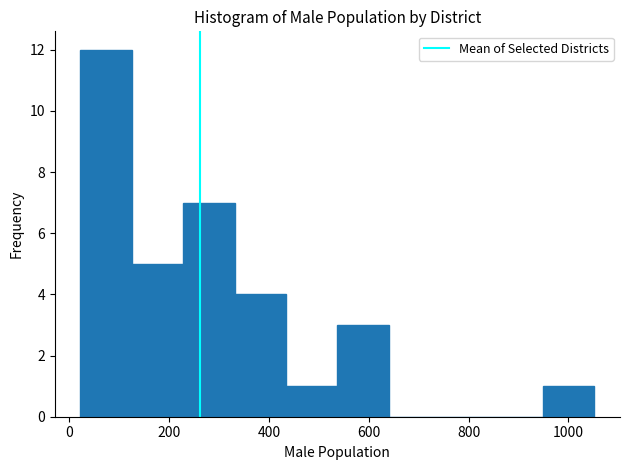

Which range on the x-axis has the tallest bar?

20 to 120